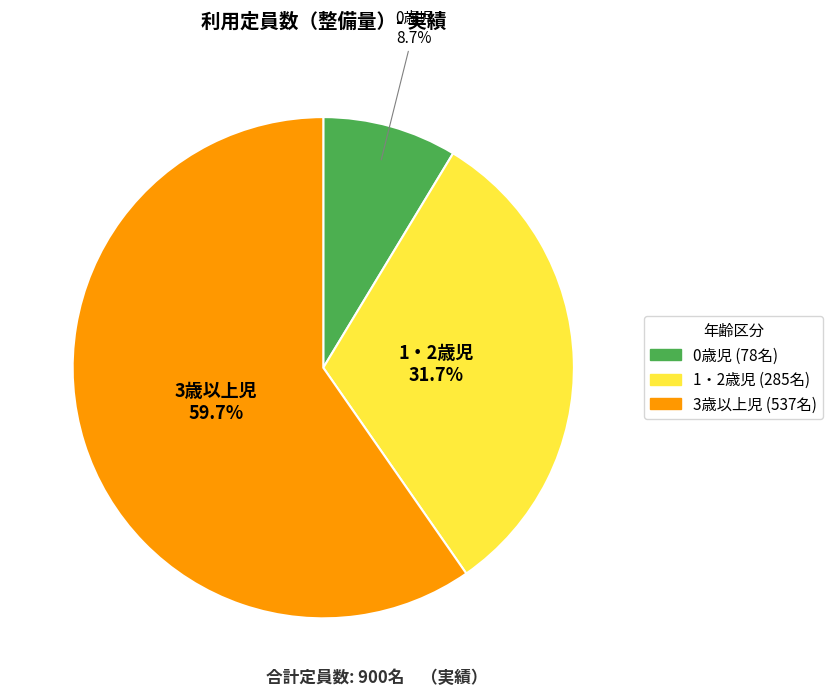

Which category has the smallest portion of the pie?

0歳児